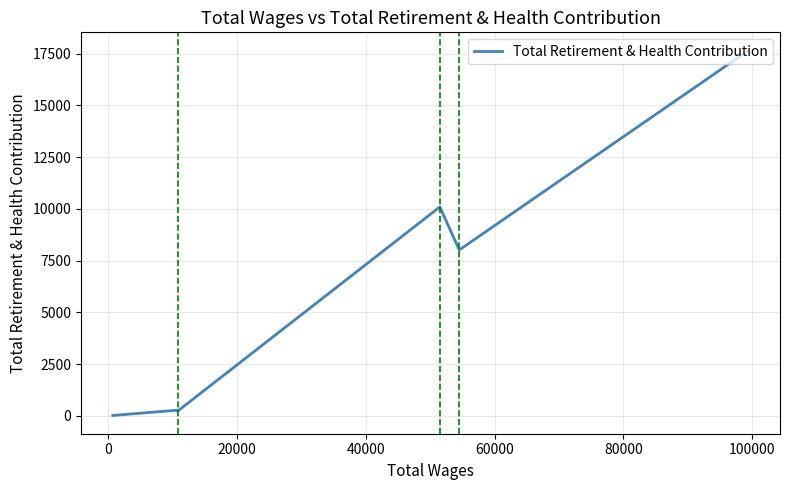

What is the minimum value shown in the chart?

17